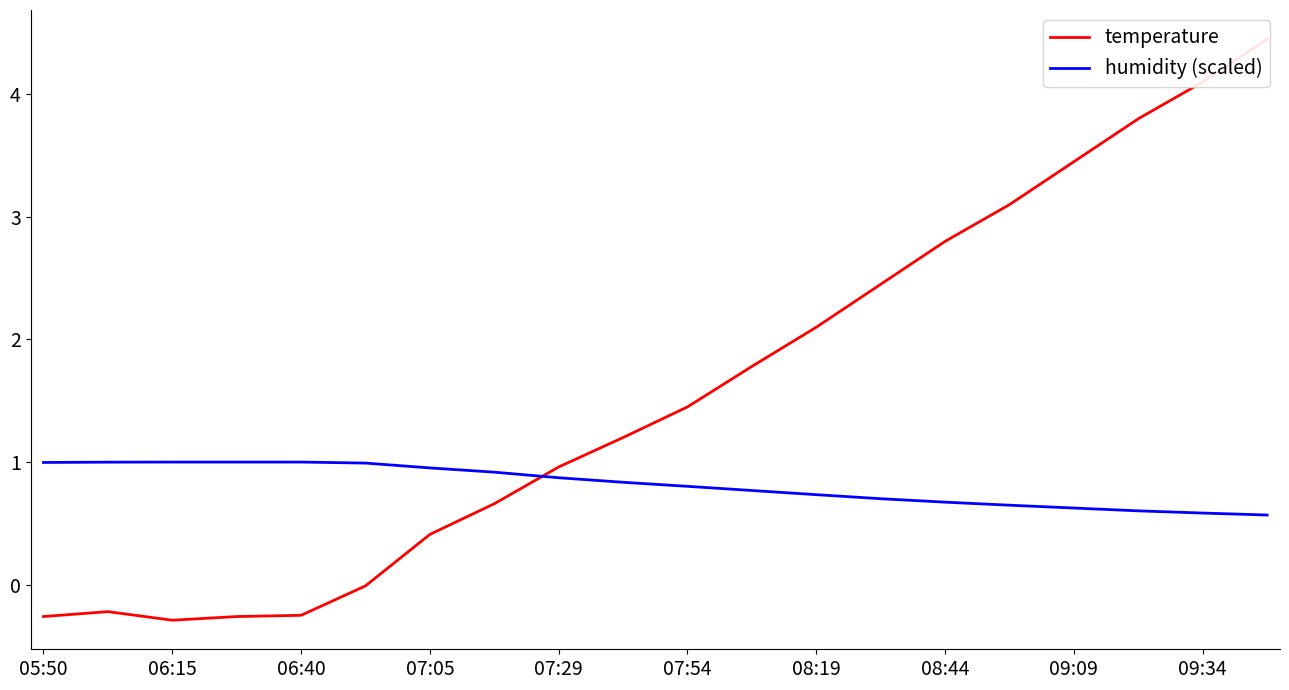

Which series has the widest spread of values?

temperature